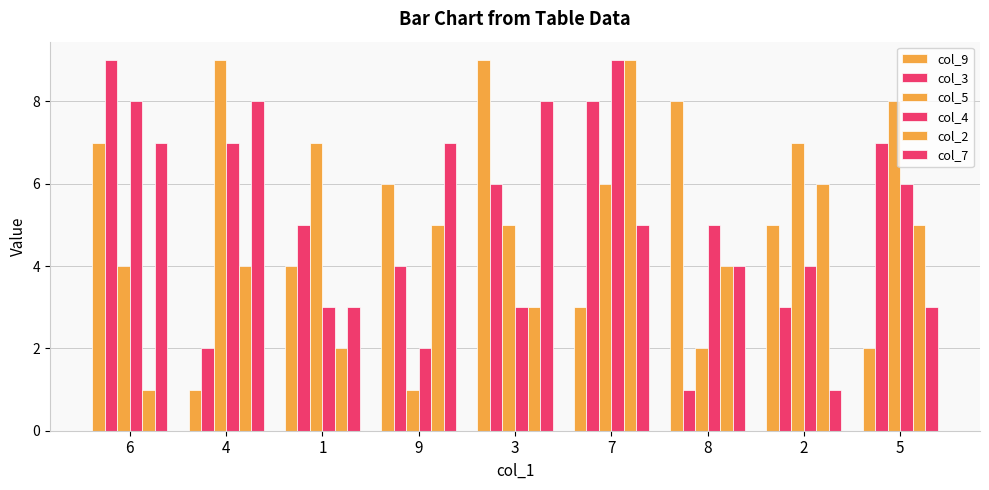

What is the difference between the col_5 values at 2 and 5?

1